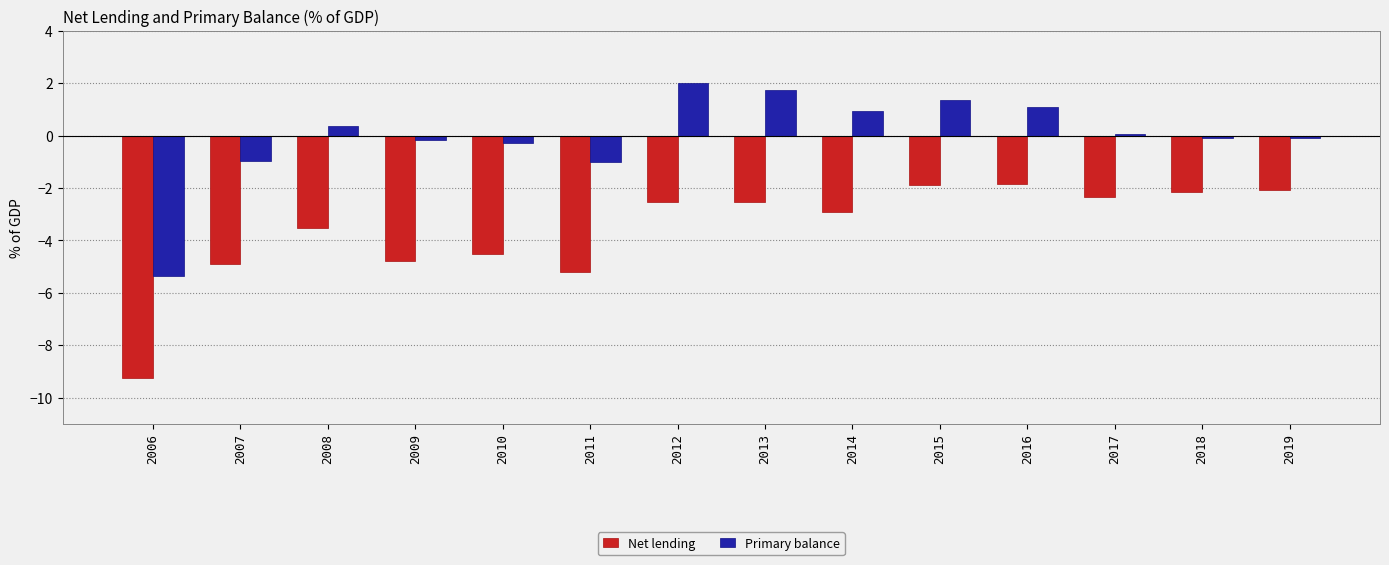

Between 2010 and 2019, which series saw the biggest shift?

Net lending